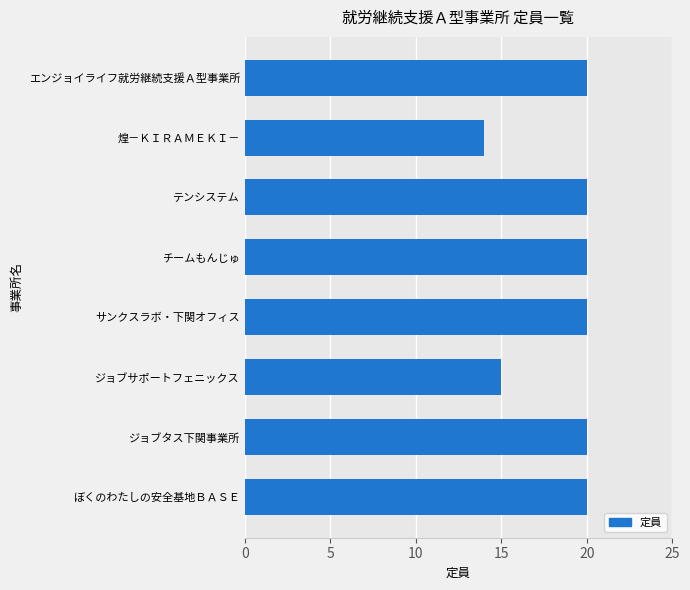

Read the value at 煌－ＫＩＲＡＭＥＫＩ－.

14